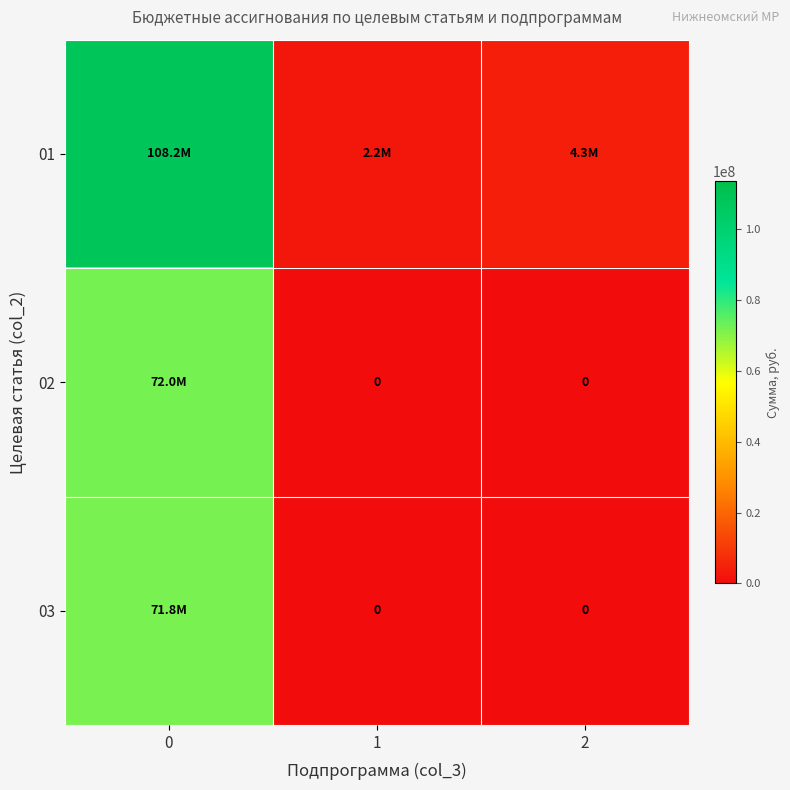

Is it true that 03 equals 93418218.3 at 0?

False